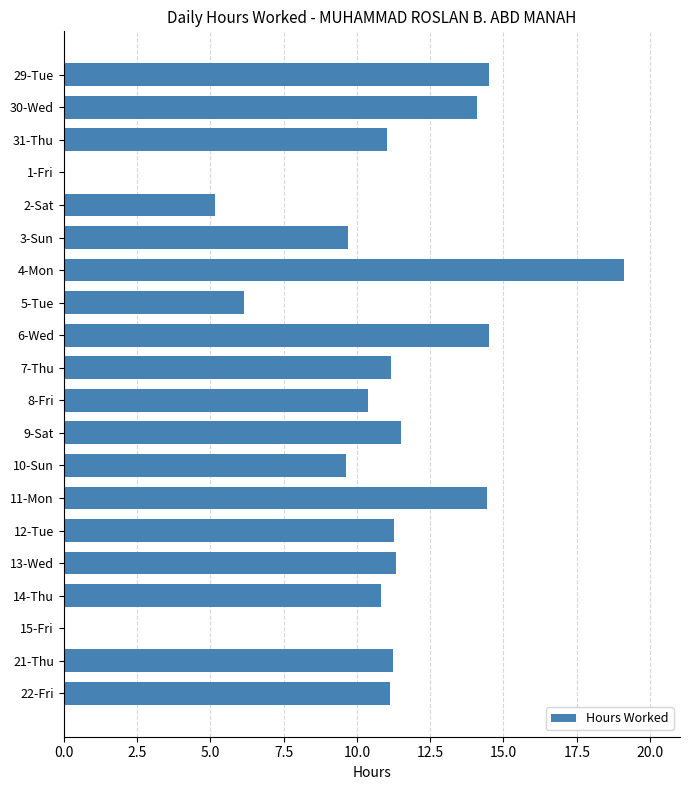

How many data points does each series have?

20